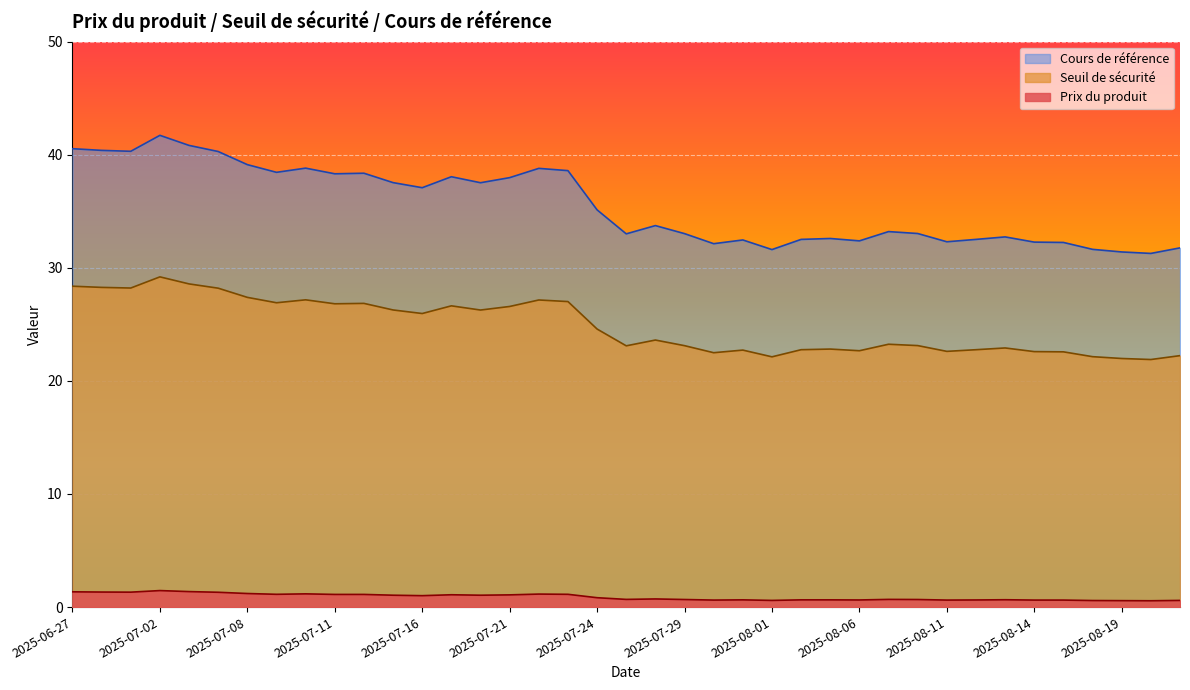

What is the spread (max minus min) of values at 2025-08-08?

32.4